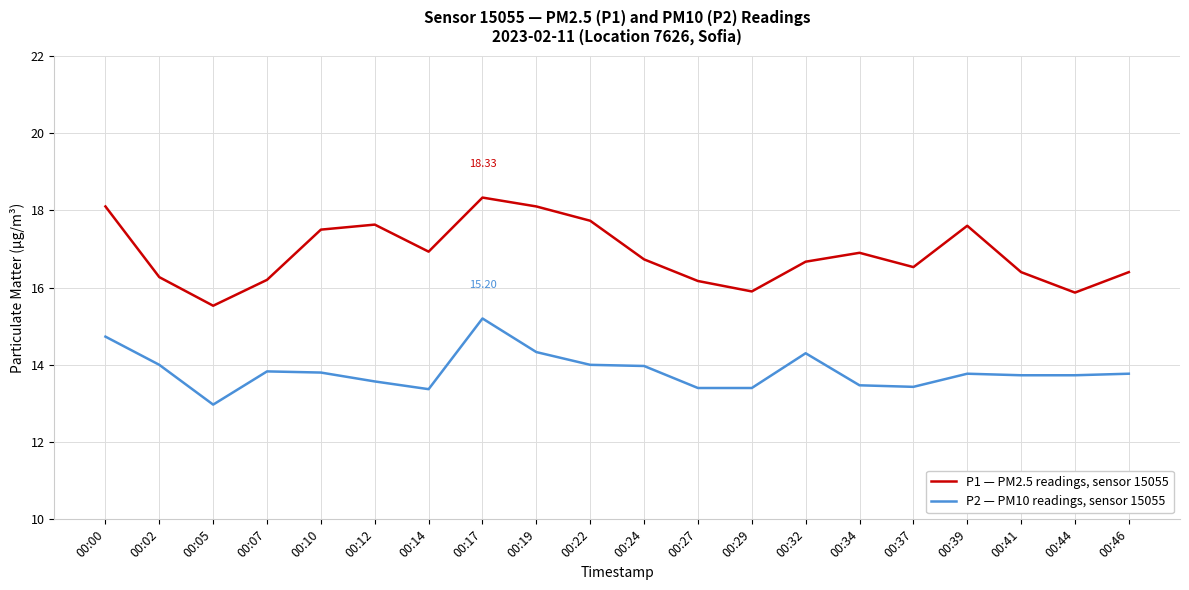

Which series has the widest spread of values?

P1 — PM2.5 readings, sensor 15055